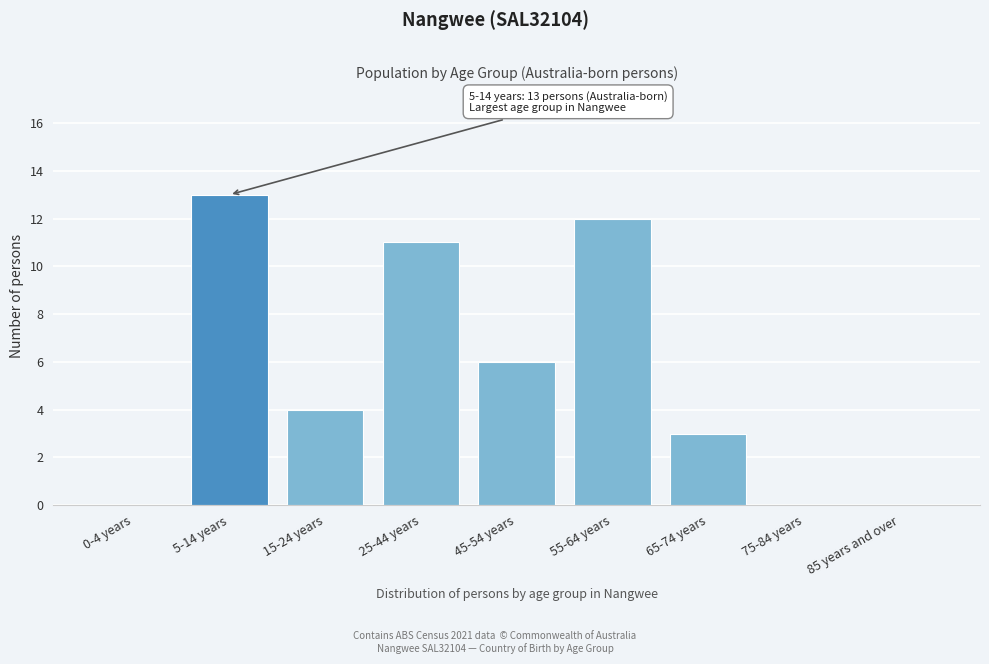

Reading left to right, extract all data points from this chart.

0-4 years=0	5-14 years=13	15-24 years=4	25-44 years=11	45-54 years=6	55-64 years=12	65-74 years=3	75-84 years=0	85 years and over=0